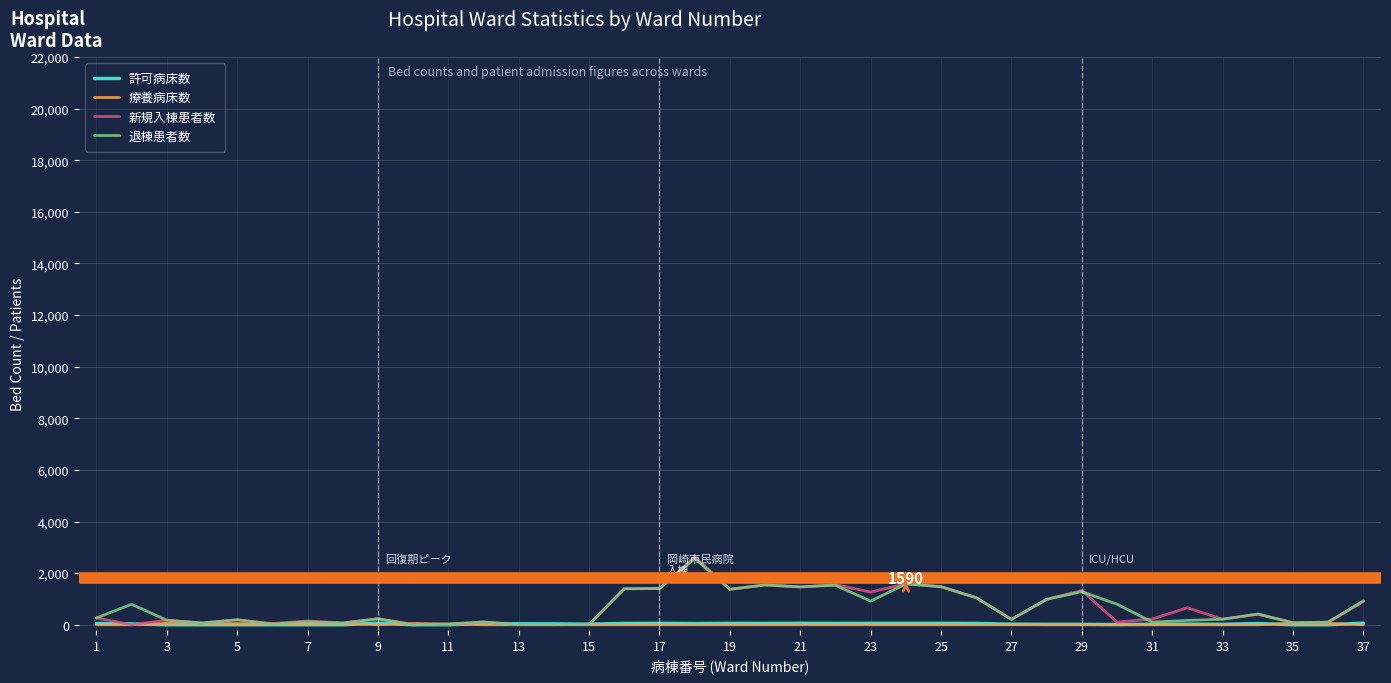

What is the maximum value shown in the chart?

2629